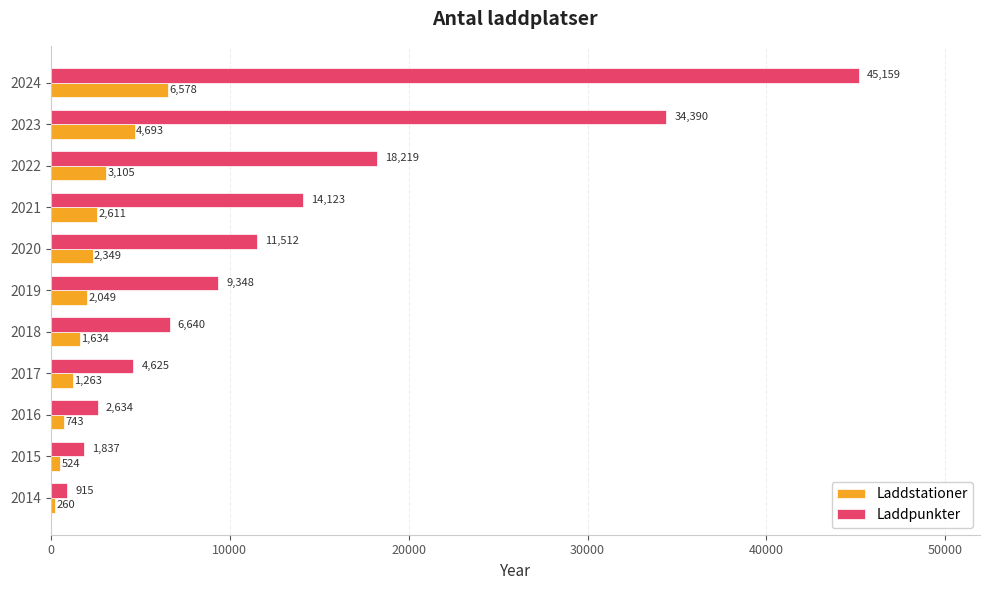

Rank the categories by Laddpunkter value from highest to lowest.

2024, 2023, 2022, 2021, 2020, 2019, 2018, 2017, 2016, 2015, 2014